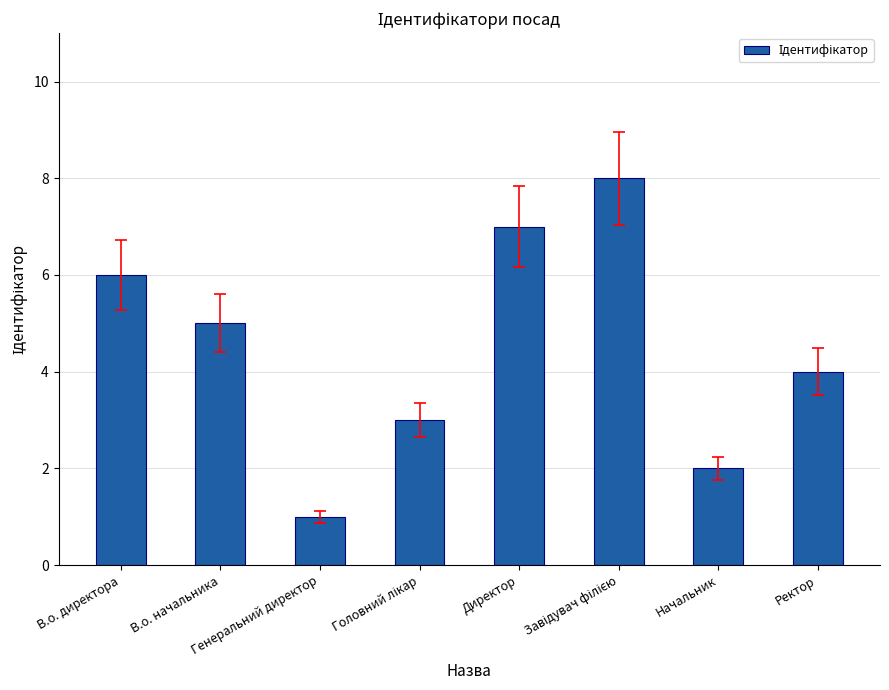

How many data points does each series have?

8